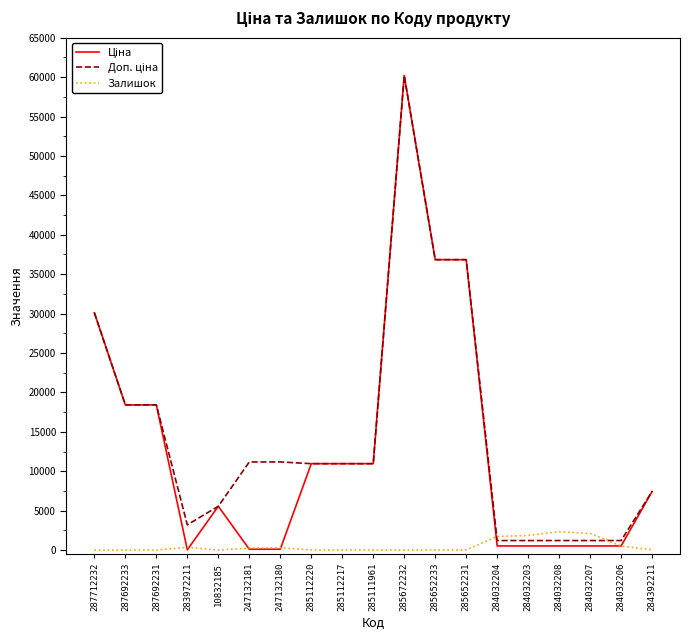

The Залишок series shows 17.0 at 285112220. True or false?

True